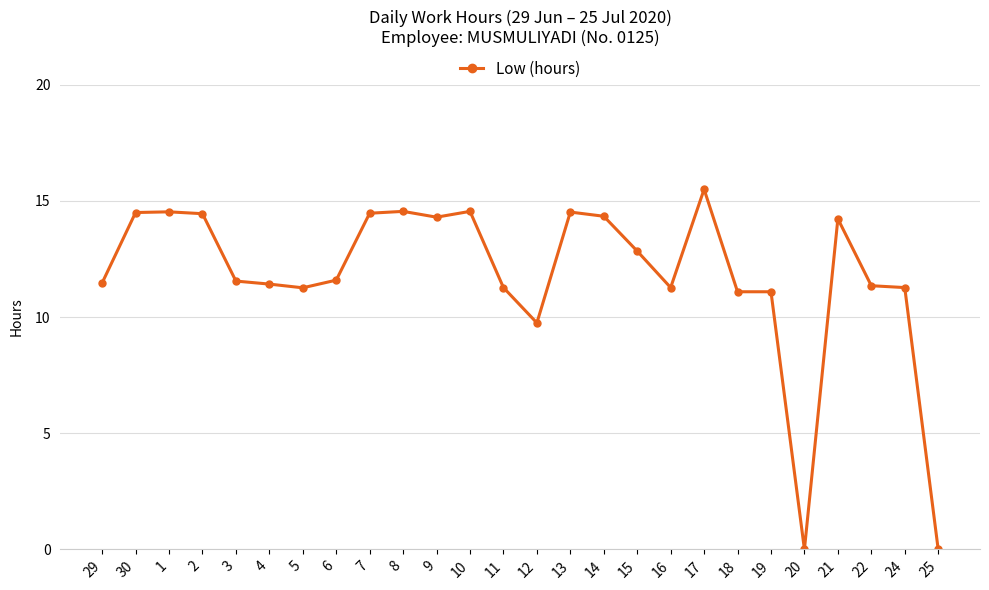

Is this an area chart (filled region under the line)?

No